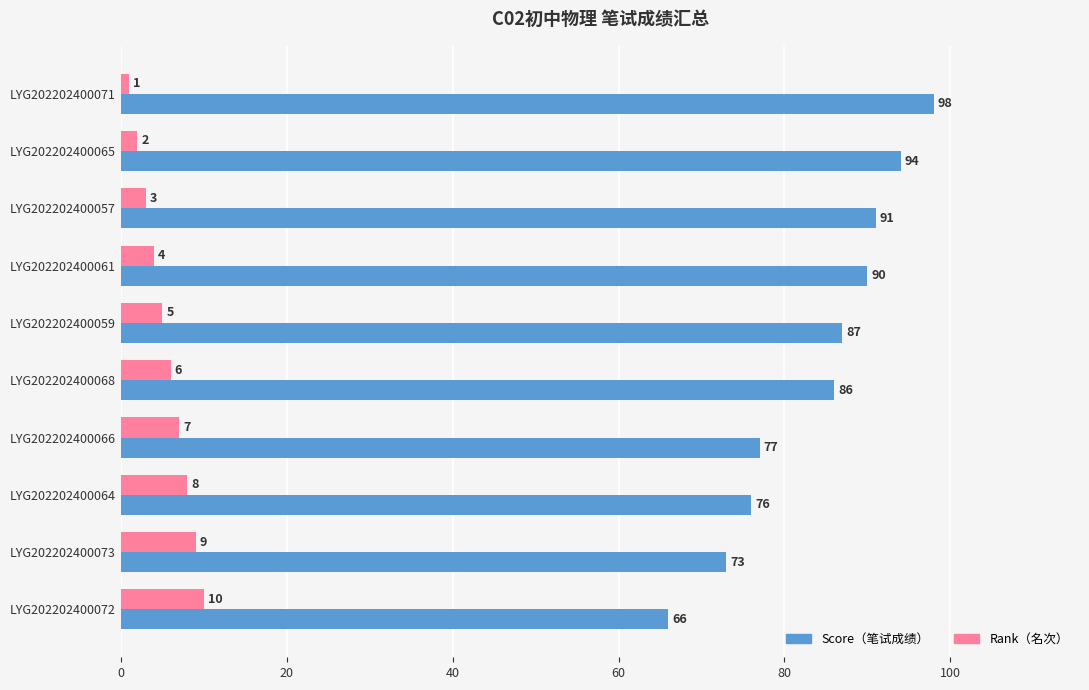

What is the total value across all series at LYG202202400061?

94